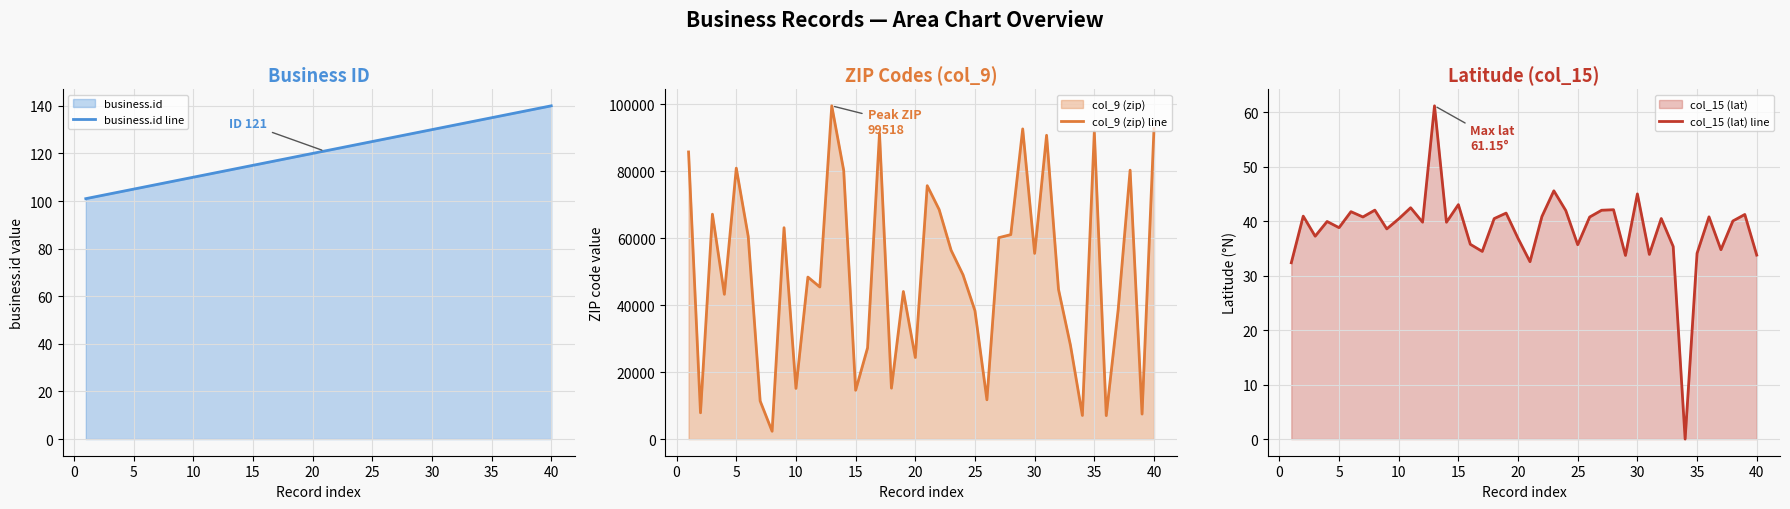

How many interior local peaks does the col_9 (zip) line series have?

12